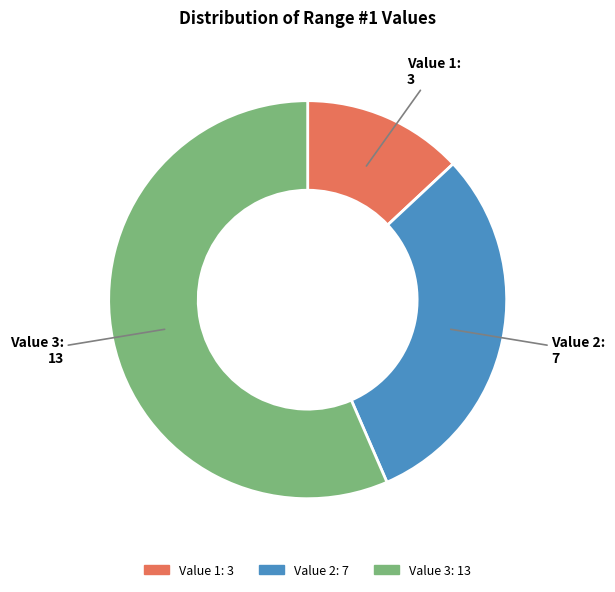

Which has a higher value, Value 1: 3 or Value 2: 7?

Value 2: 7